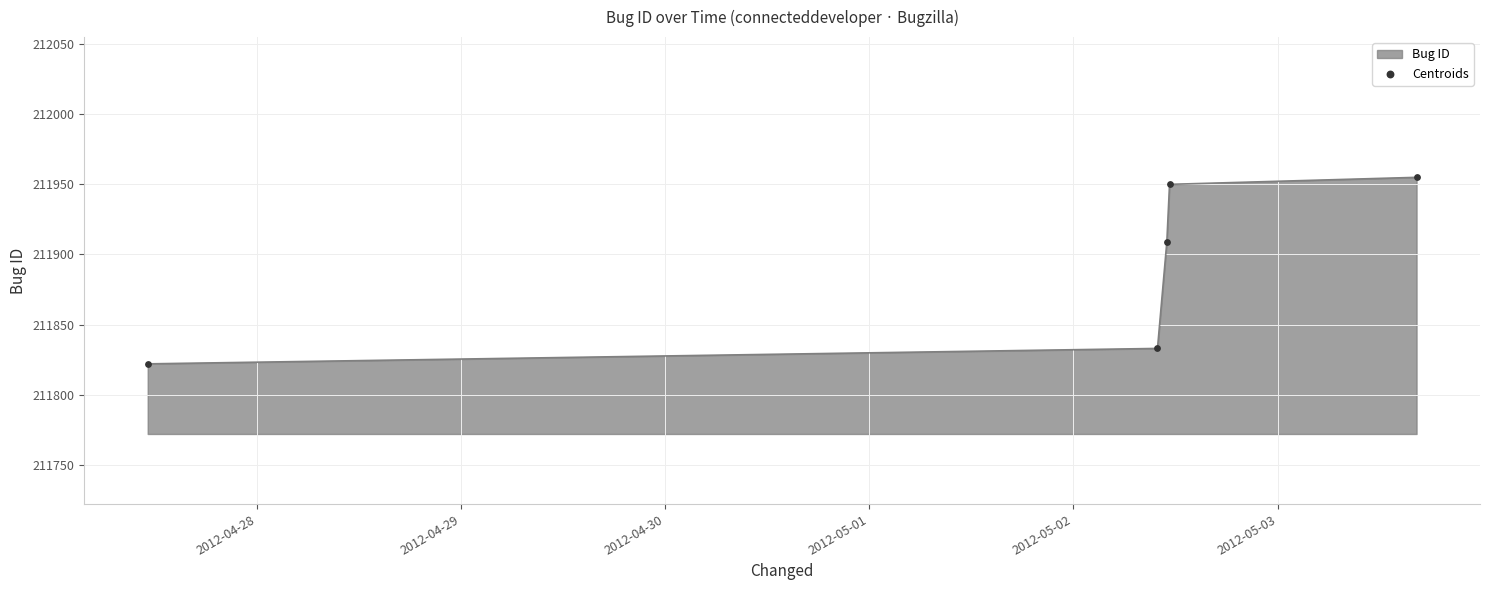

What is the difference between the second highest and minimum values?

128